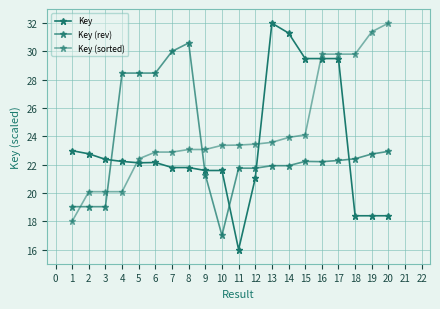

How many lines are shown in the chart?

3